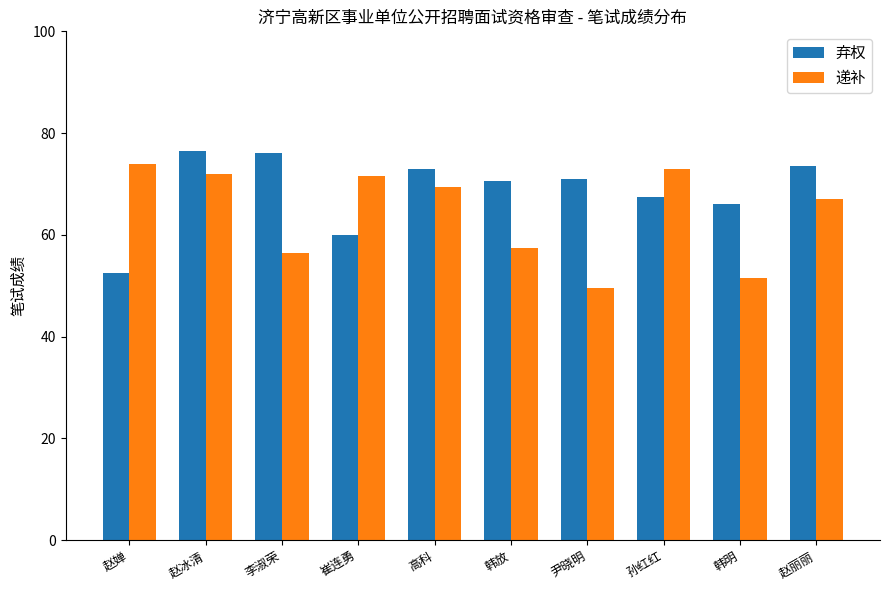

What is the label of the 5th bar from the right?

韩放